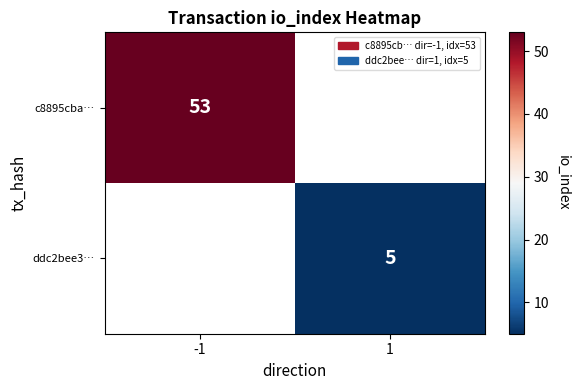

True or false: c8895cba… has a value of 20 at -1.

False